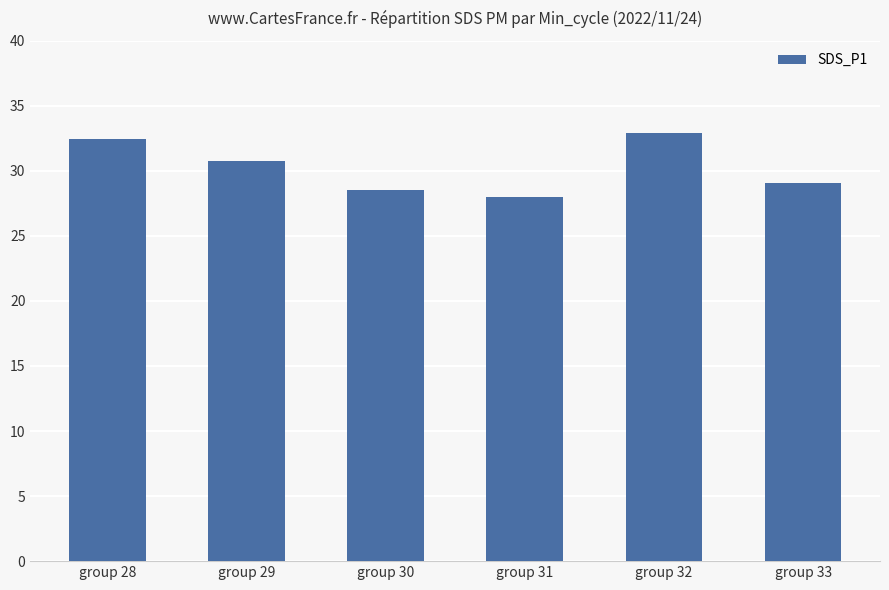

Reading left to right, transcribe all the data shown in this chart.

group 28=32.5	group 29=30.8	group 30=28.5	group 31=28.0	group 32=32.9	group 33=29.1